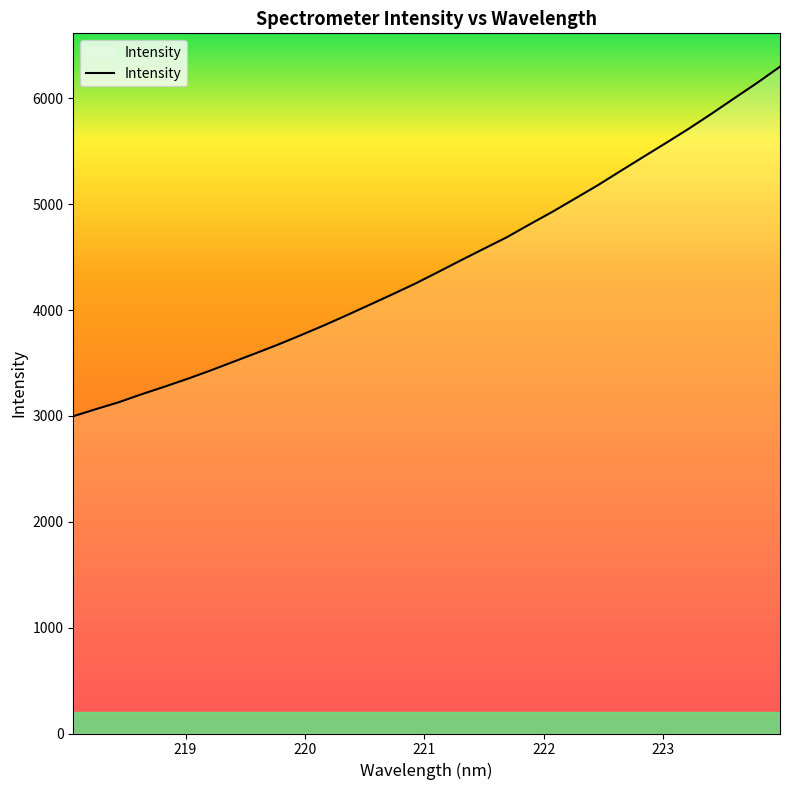

Reading left to right, extract all data points from this chart.

2997.6	3065.1	3130.3	3205.7	3276.8	3350.4	3428.7	3510.9	3592.9	3676.6	3765.6	3857.1	3953.1	4051.4	4150.4	4251.7	4360.8	4471.4	4580.0	4687.9	4809.4	4928.1	5053.9	5179.9	5314.8	5447.8	5580.3	5715.1	5856.7	6003.0	6147.8	6300.4